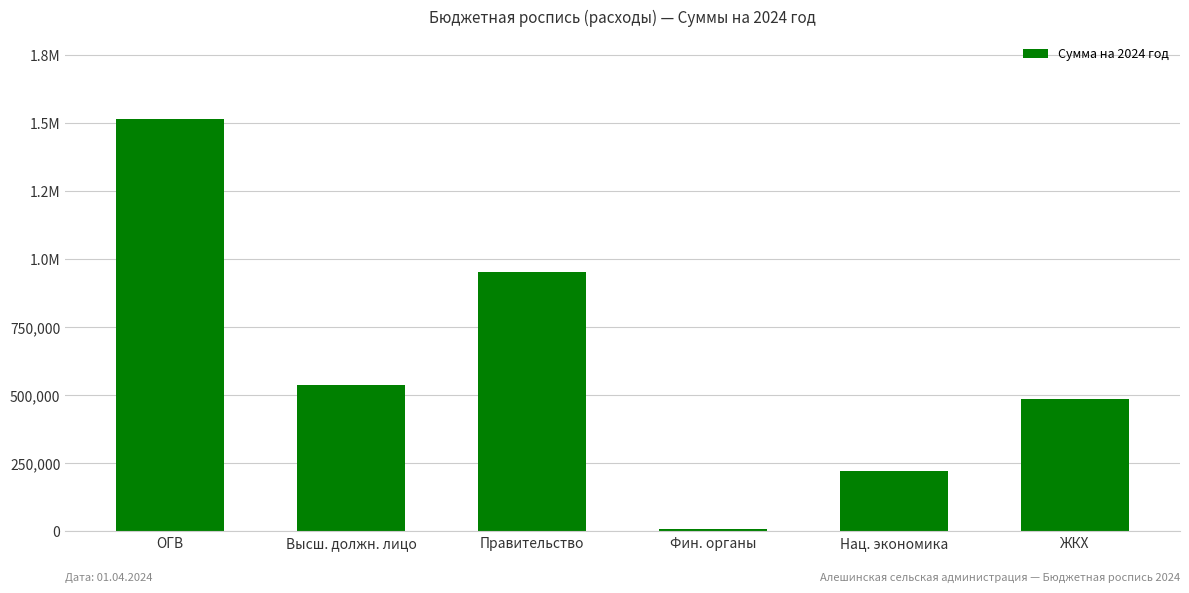

The chart shows a value of 10000 at Фин. органы. True or false?

True